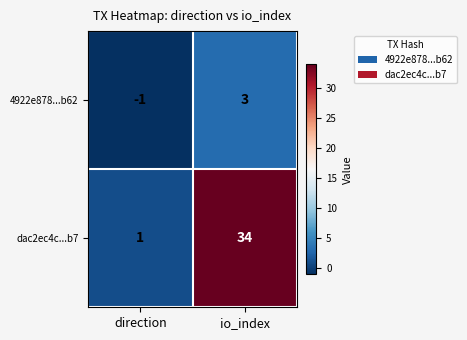

Which series has the widest spread of values?

dac2ec4c...b7